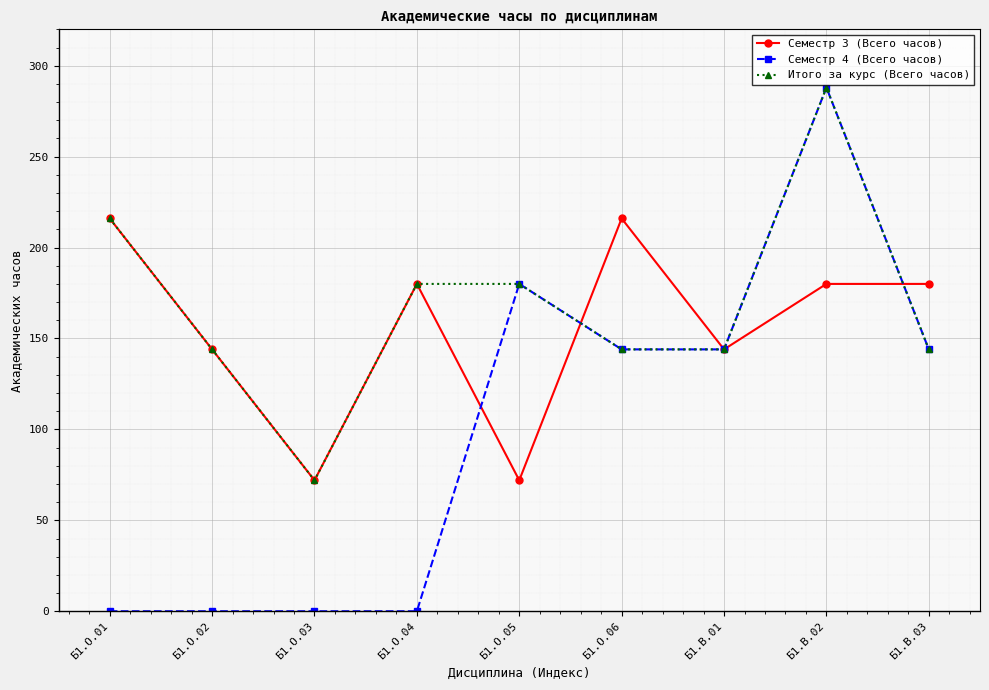

Reading right to left, list all the values displayed in this chart.

Семестр 3 (Всего часов): Б1.В.03=180	Б1.В.02=180	Б1.В.01=144	Б1.О.06=216	Б1.О.05=72	Б1.О.04=180	Б1.О.03=72	Б1.О.02=144	Б1.О.01=216
Семестр 4 (Всего часов): Б1.В.03=144	Б1.В.02=288	Б1.В.01=144	Б1.О.06=144	Б1.О.05=180	Б1.О.04=0	Б1.О.03=0	Б1.О.02=0	Б1.О.01=0
Итого за курс (Всего часов): Б1.В.03=144	Б1.В.02=288	Б1.В.01=144	Б1.О.06=144	Б1.О.05=180	Б1.О.04=180	Б1.О.03=72	Б1.О.02=144	Б1.О.01=216